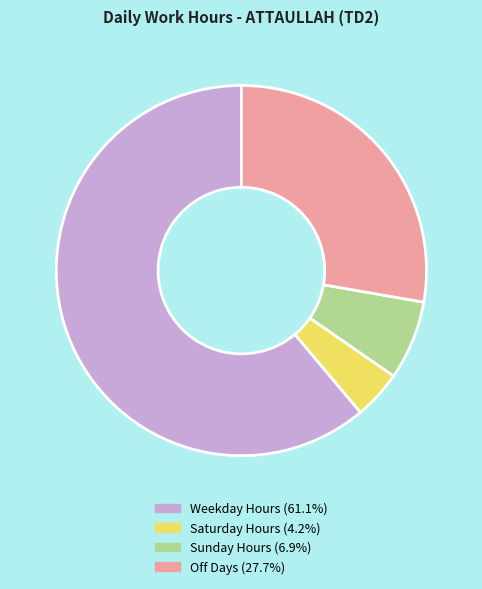

Count the number of slices in the pie.

4